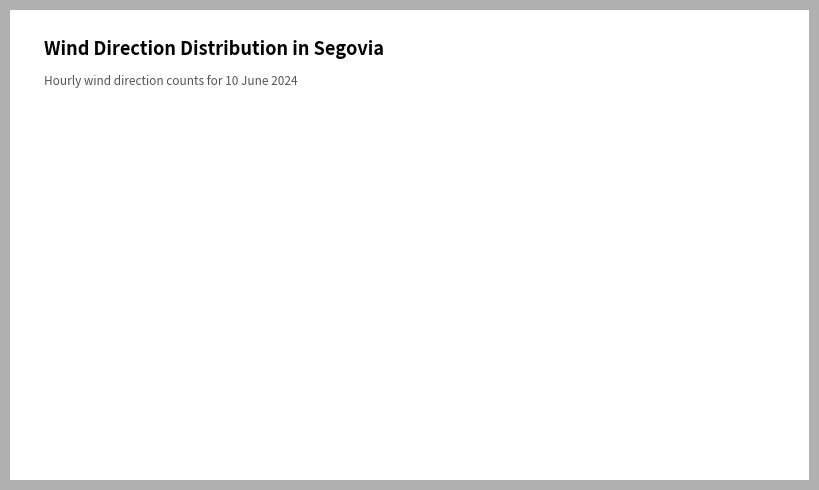

Count the number of slices in the pie.

8